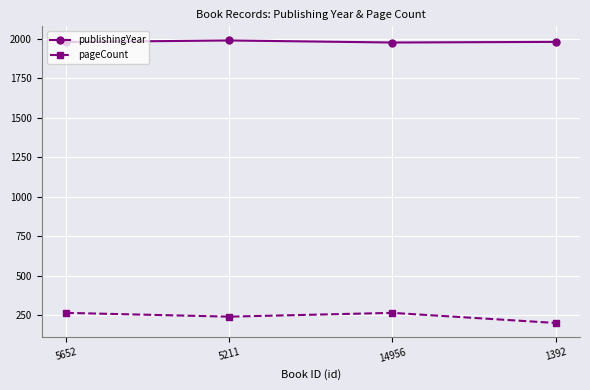

What position from the left is 1392?

4